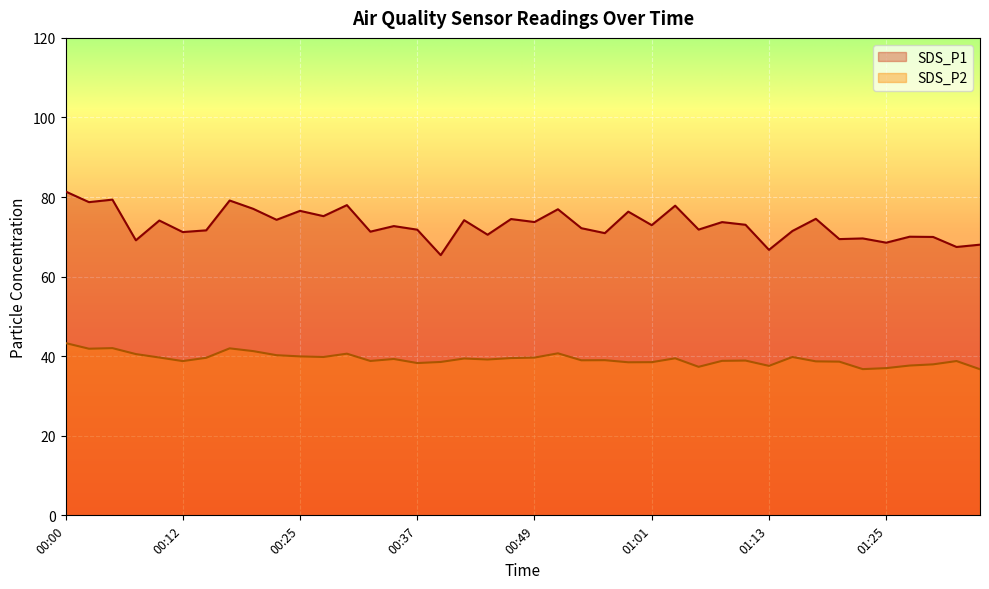

What are all the series names shown in the legend?

SDS_P1, SDS_P2